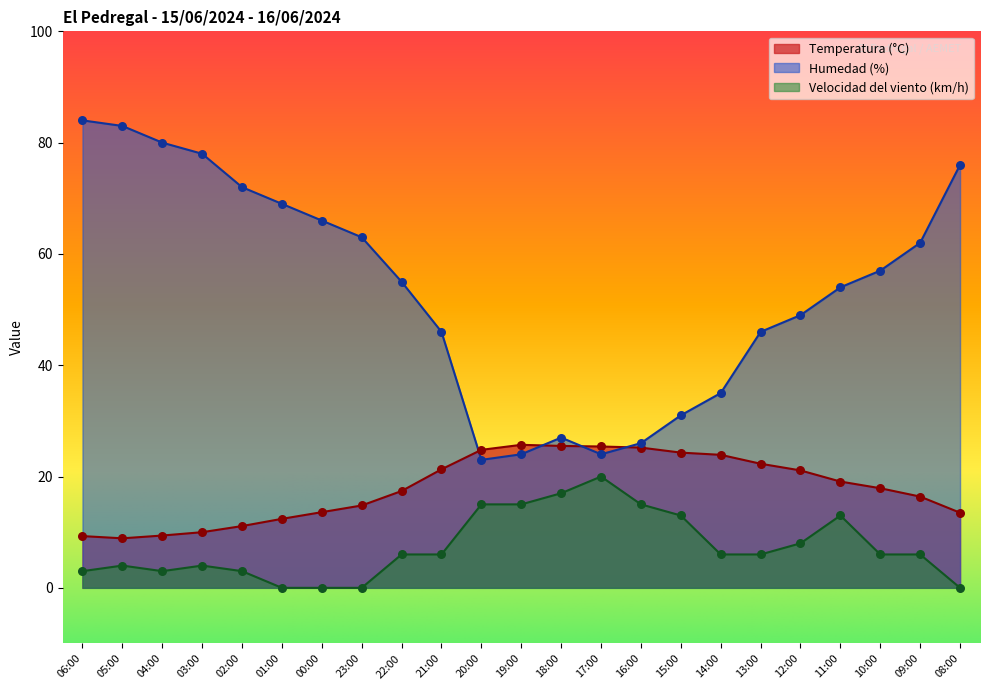

What are all the series names shown in the legend?

Temperatura (°C), Humedad (%), Velocidad del viento (km/h)